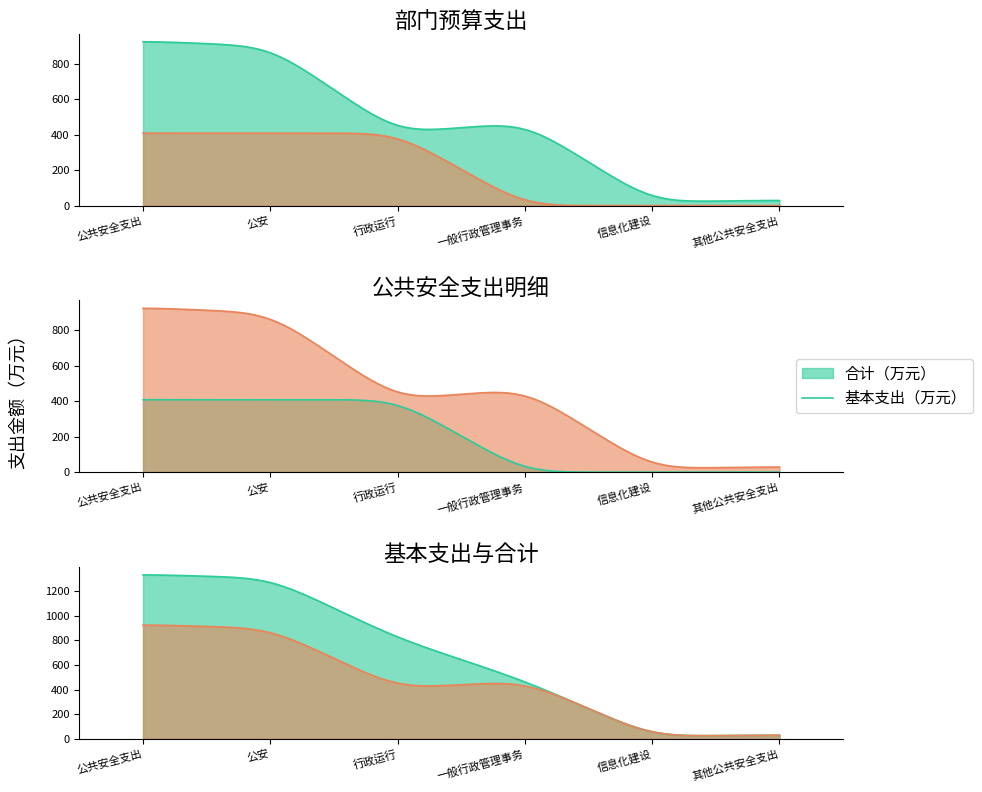

What is the label of the 3rd point from the left?

行政运行